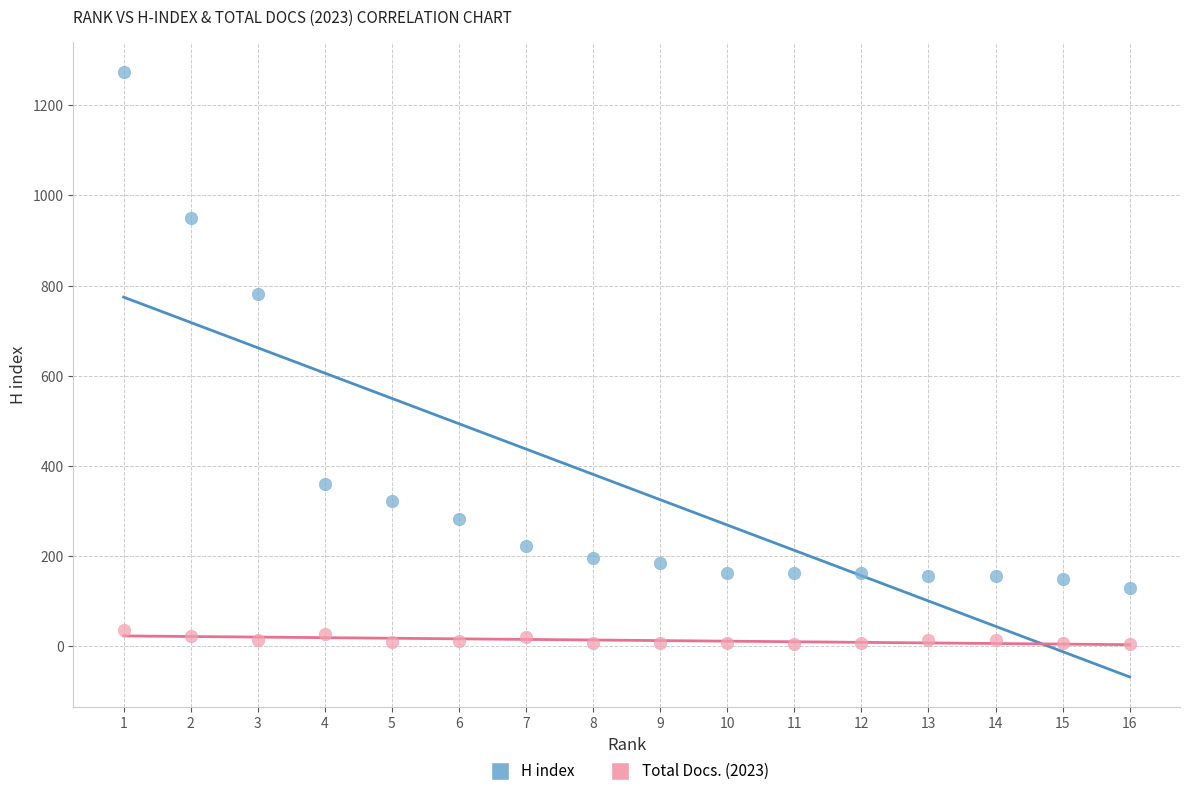

Across all data points, what is the range of X values (max minus min)?

15